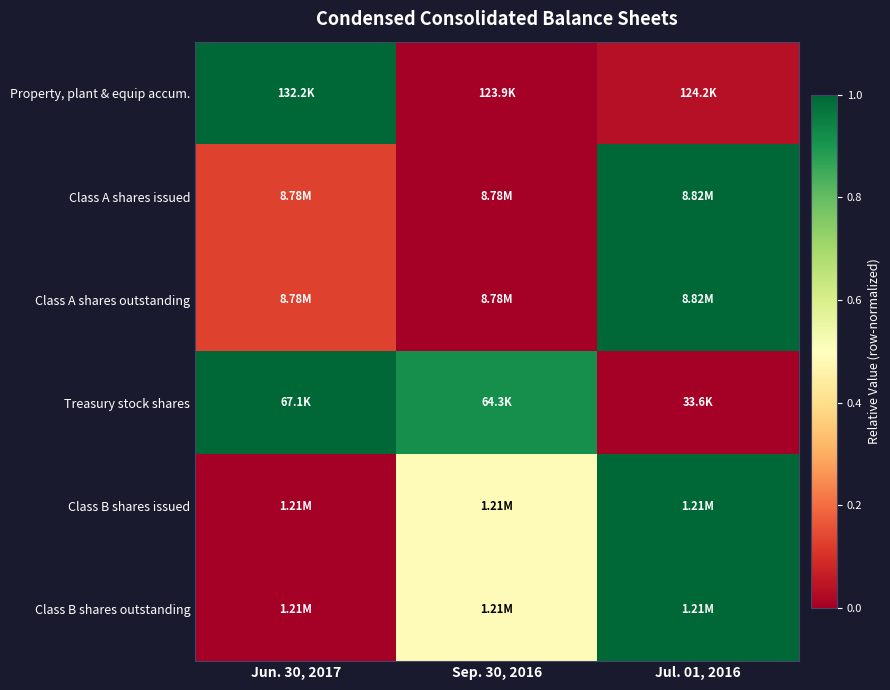

At how many categories does at least one series exceed 0?

3